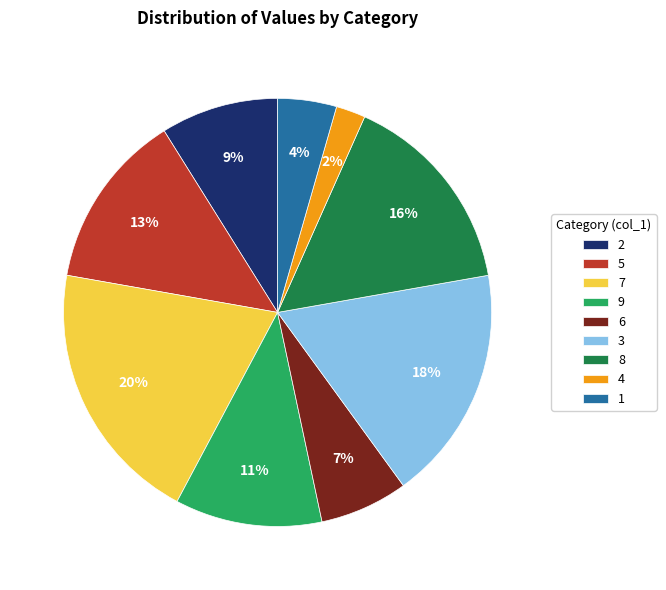

Do 6 and 7 together represent more than half of the pie?

No